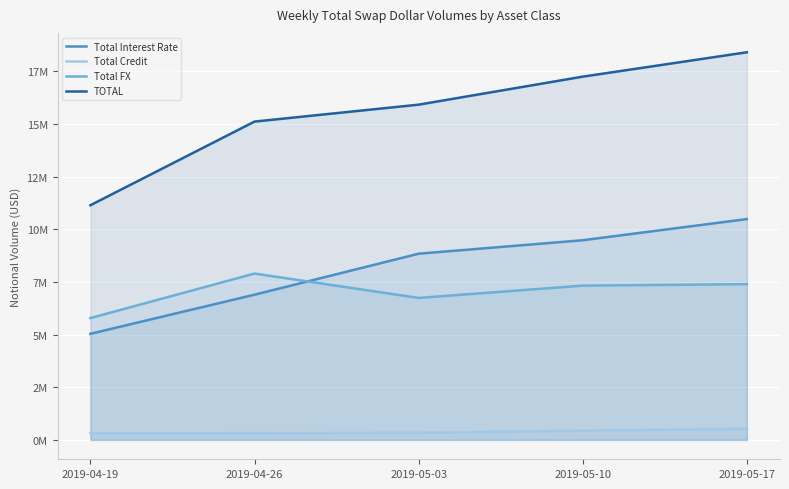

Reading right to left, transcribe all the data shown in this chart.

Total Interest Rate: 10486524	9481965	8842444	6896177	5039170
Total Credit: 525451	442373	335342	321044	320044
Total FX: 7396528	7326421	6742485	7899314	5784981
TOTAL: 18408503	17250759	15920271	15116535	11144195